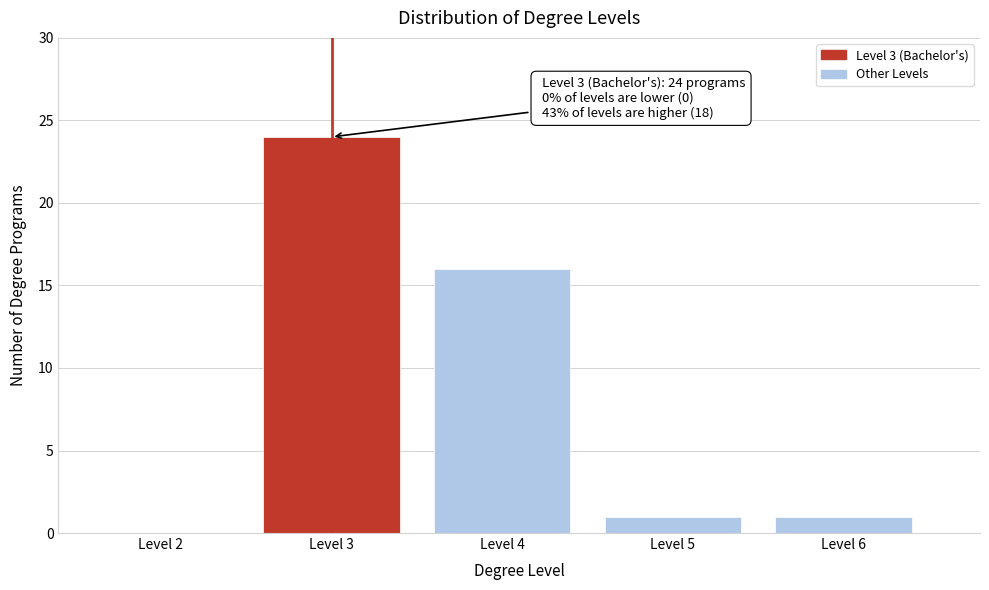

The value at Level 6 is 1. True or false?

True